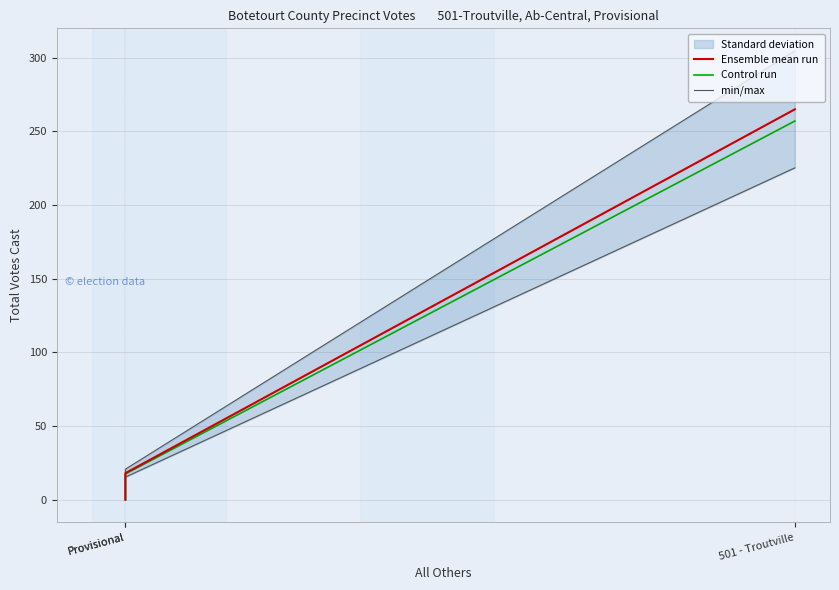

The min/max series shows 36.3 at Provisional. True or false?

False